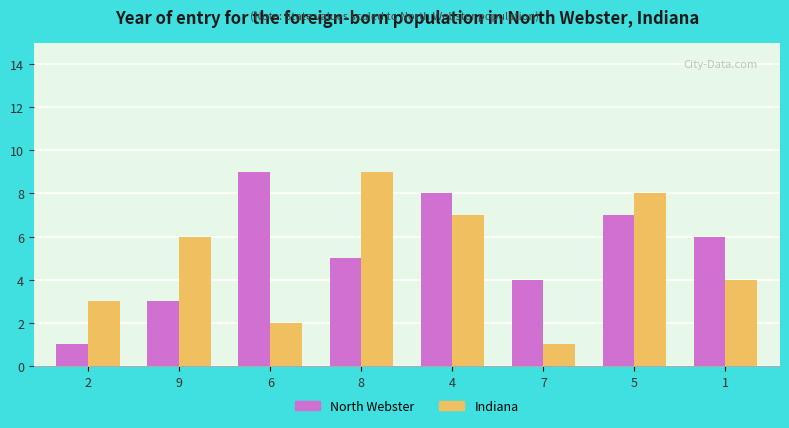

What is the maximum value shown in the chart?

9